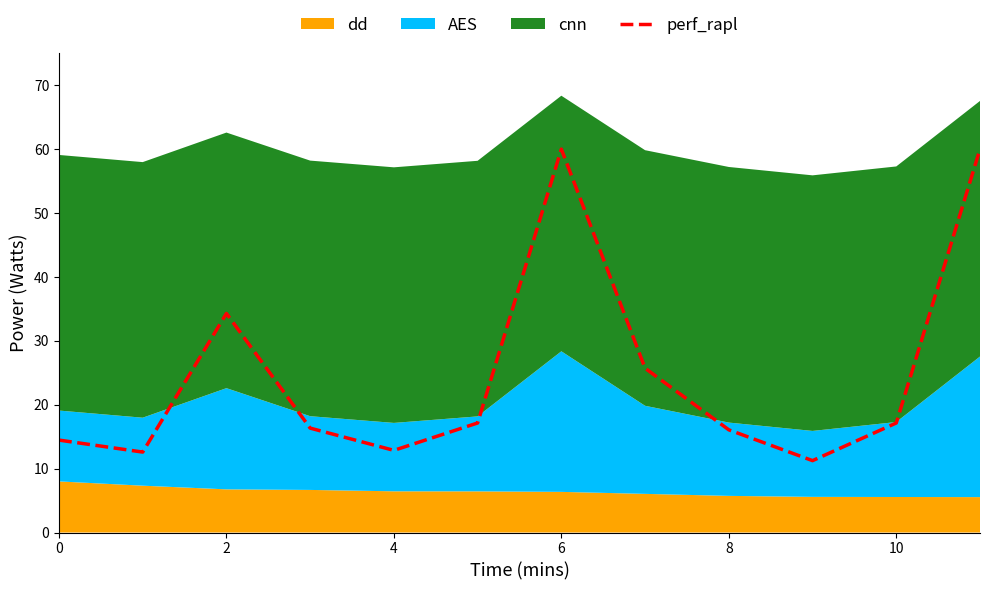

True or false: perf_rapl has a value of 12.6 at 2.

False